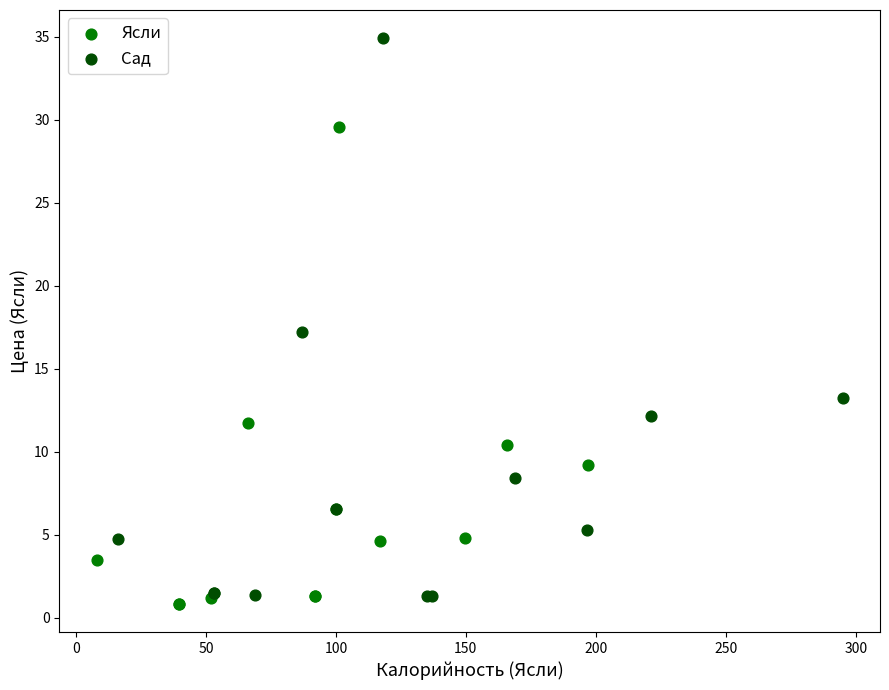

Which series contains the highest Y value?

Сад